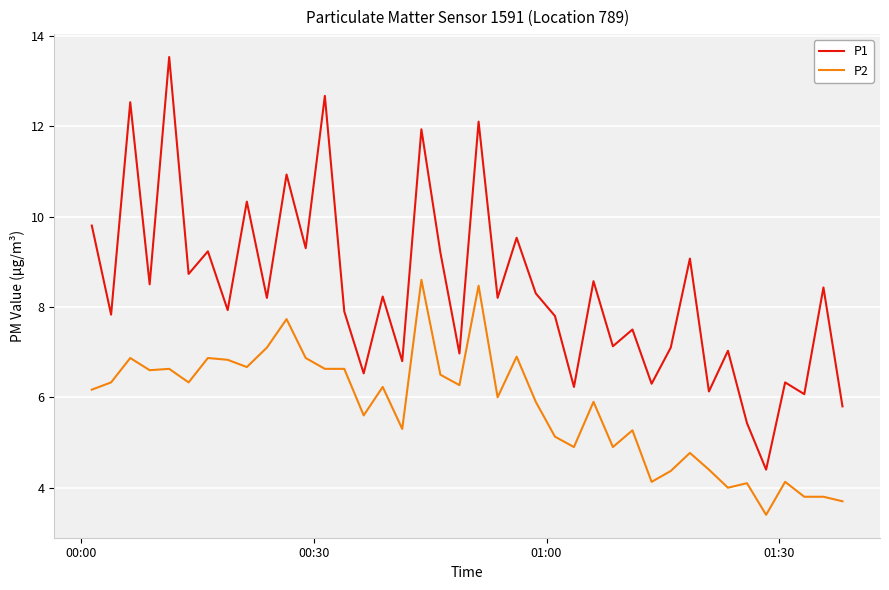

Which series has the widest spread of values?

P1